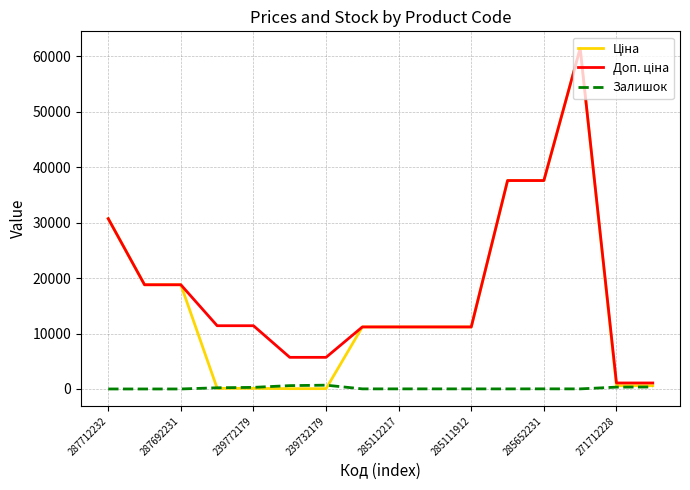

What is the maximum value shown in the chart?

61434.3